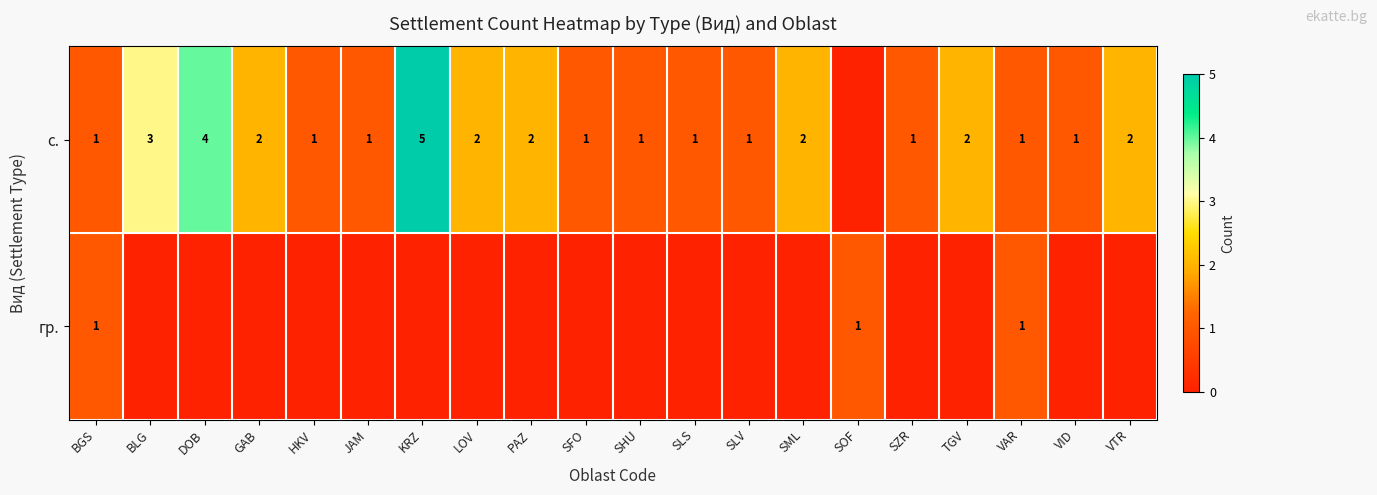

Where is row_0 nearest to the value 2?

GAB